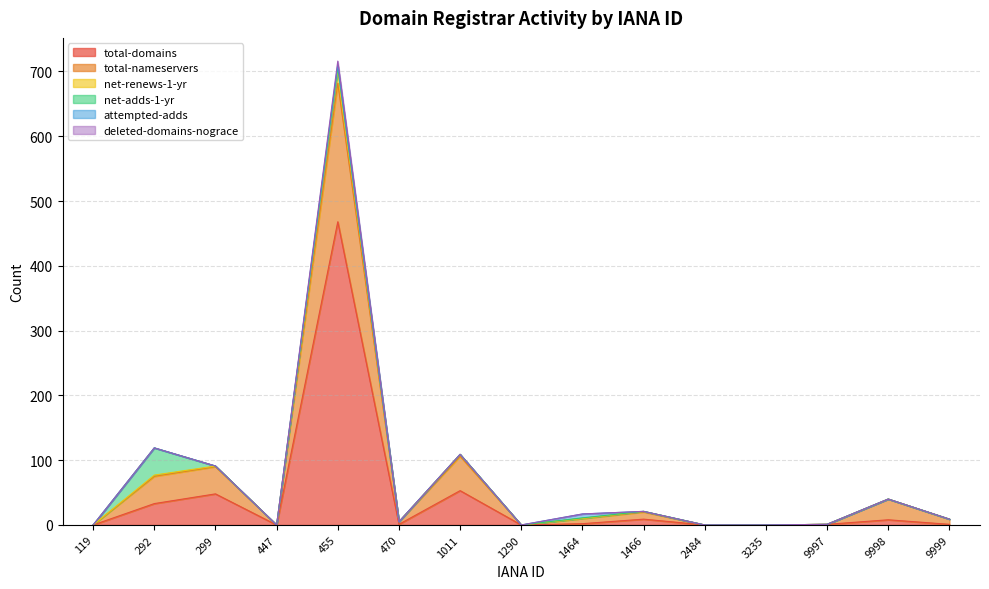

Does the chart display data point markers on the line(s)?

No